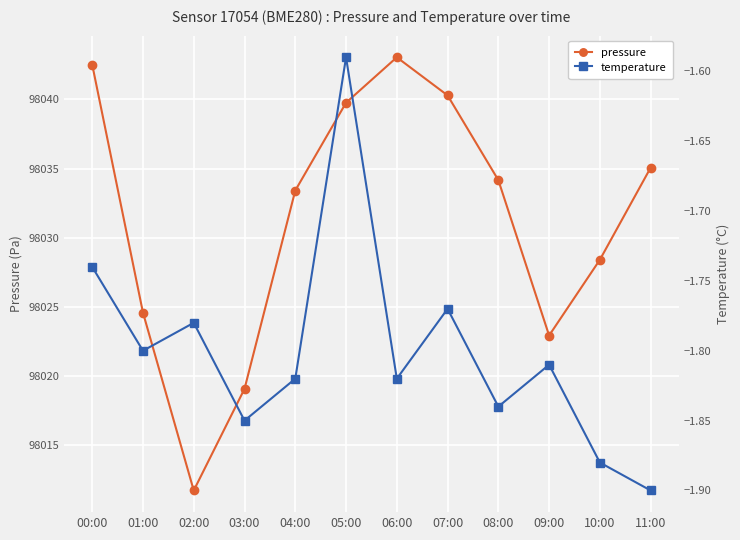

What is the minimum value shown in the chart?

-1.9